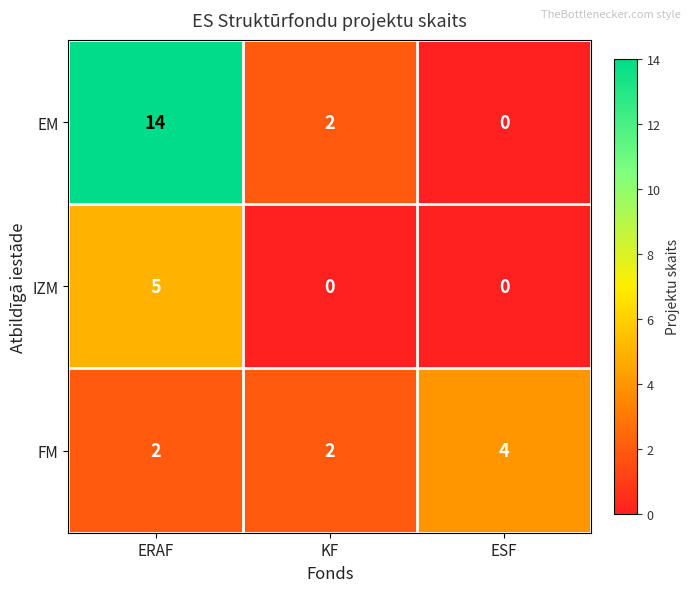

Reading right to left, list all the values displayed in this chart.

EM: ESF=0	KF=2	ERAF=14
IZM: ESF=0	KF=0	ERAF=5
FM: ESF=4	KF=2	ERAF=2